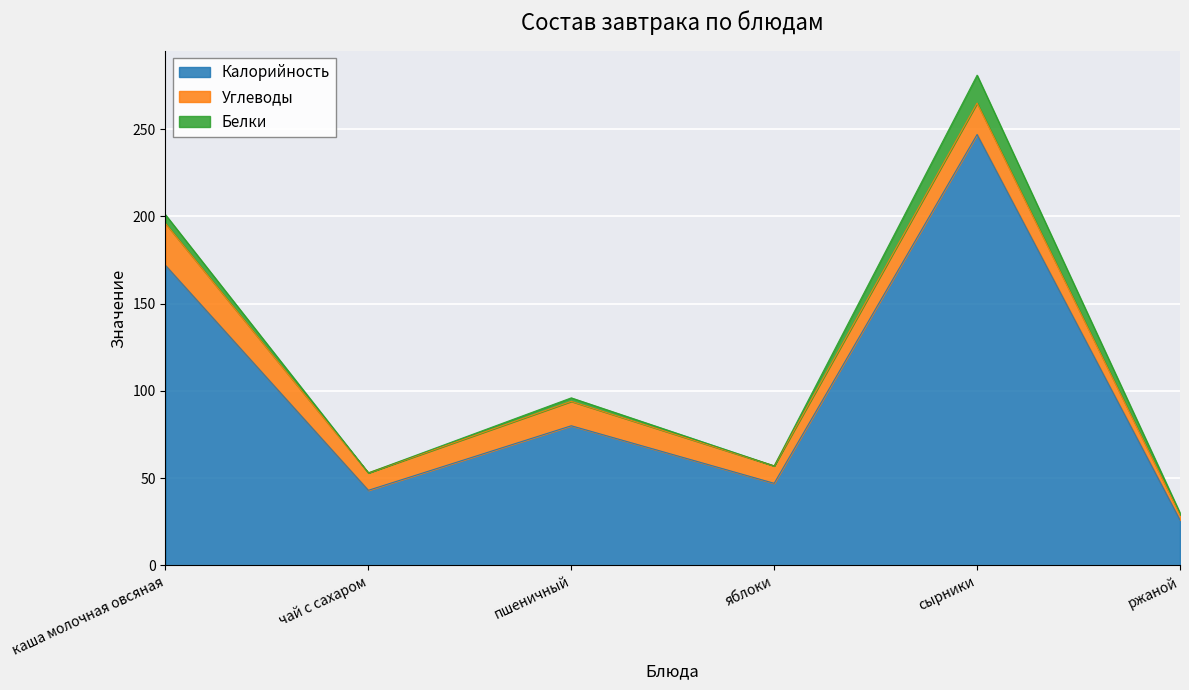

How many interior local peaks does the Углеводы series have?

2